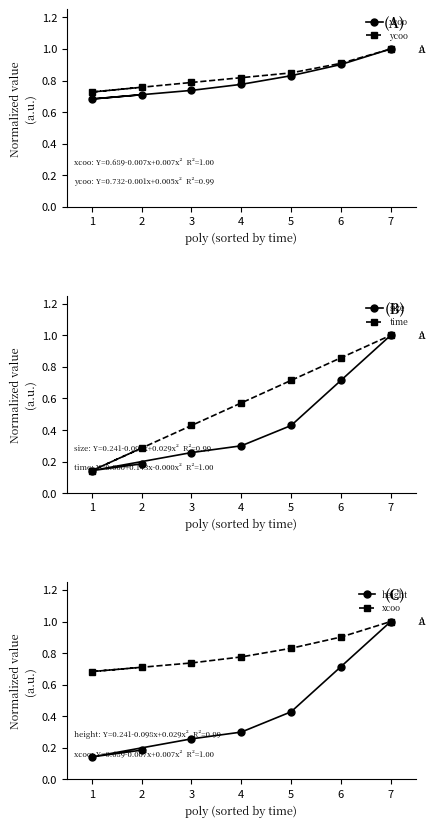

At which category is the sum across all series the highest?

7